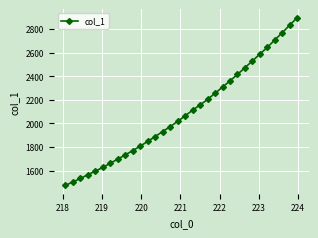

What is the value of the 31st point from the left?

2832.8